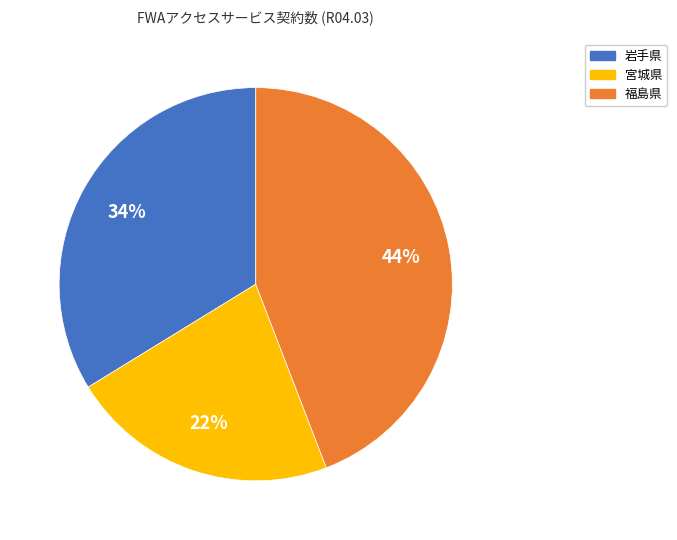

To the nearest percent, what is the combined percentage of 岩手県 and 福島県?

78%